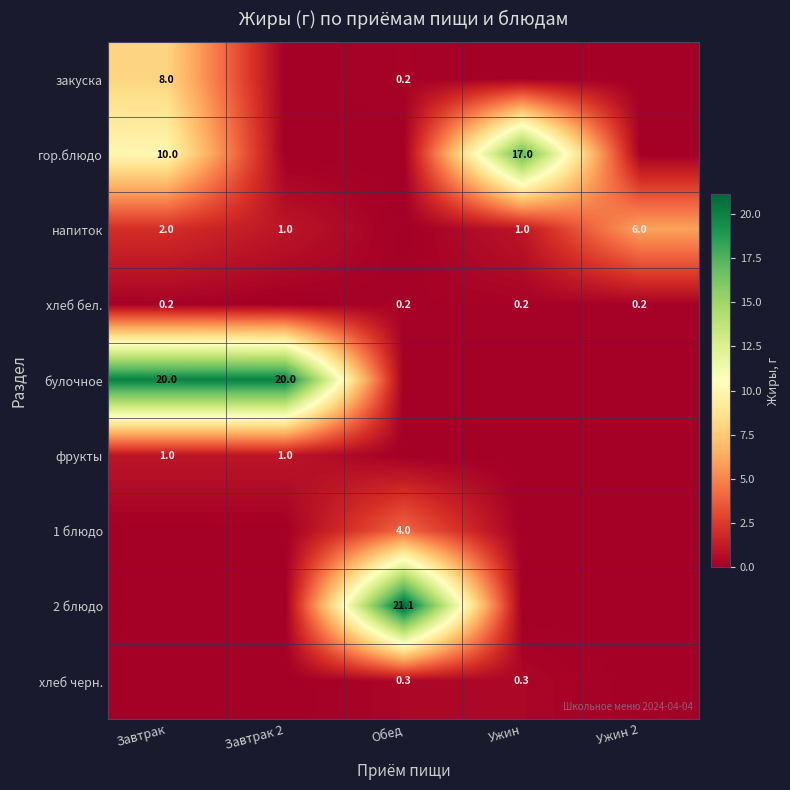

The 1 блюдо series shows 4.0 at Обед. True or false?

True